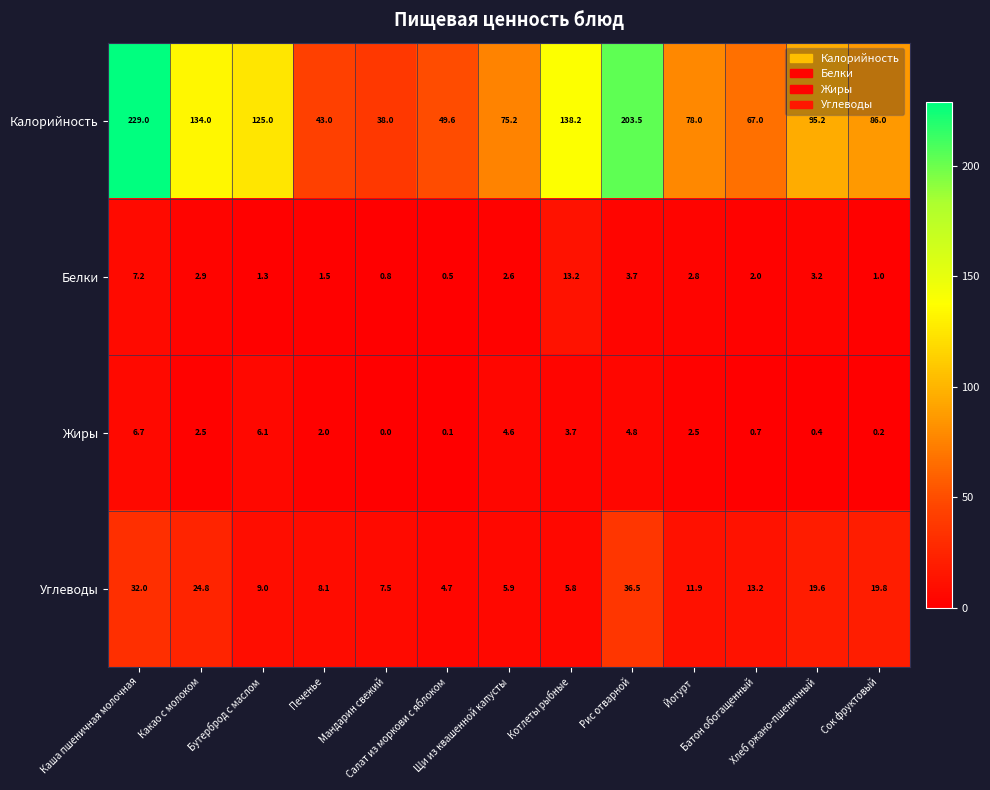

Which series has the widest spread of values?

Калорийность